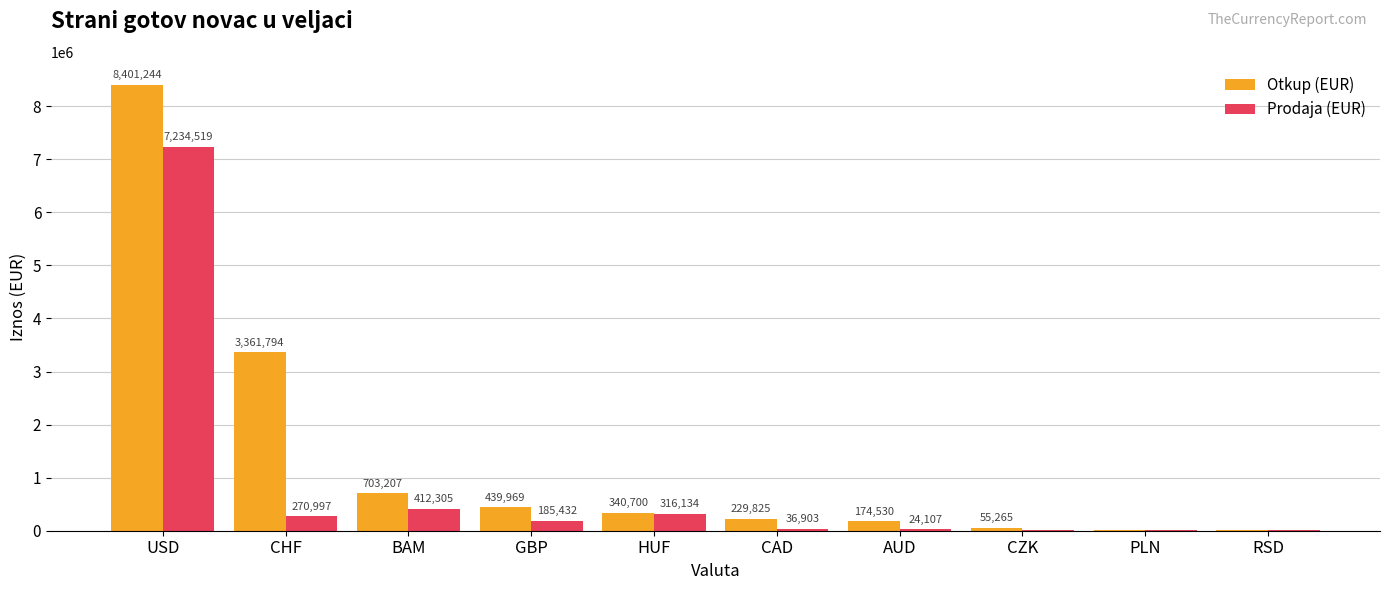

Are the bars grouped side by side (vs. stacked)?

Yes